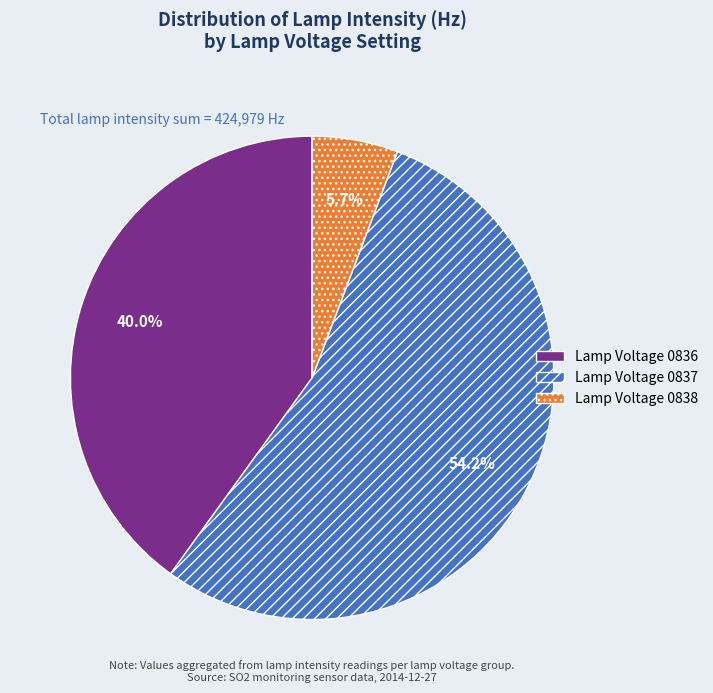

How much of the chart is everything except Lamp Voltage 0838?

94.3%